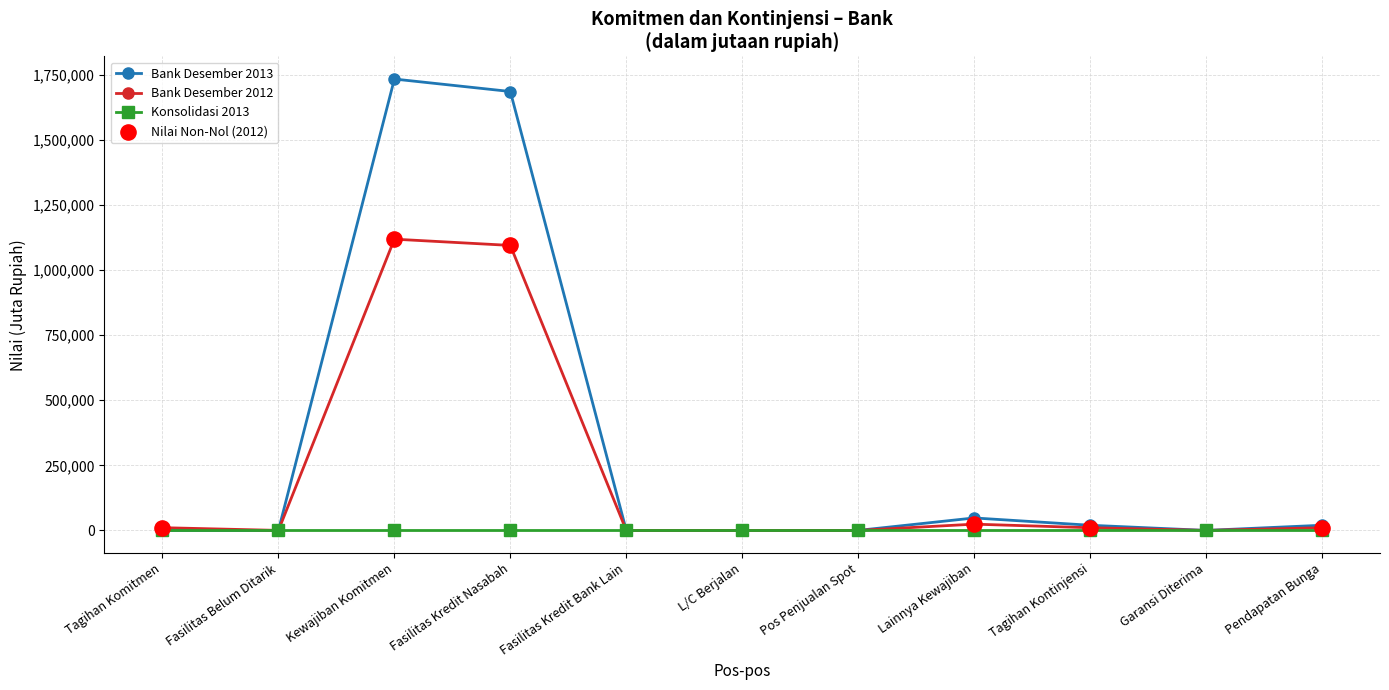

Where is the first local maximum for Bank Desember 2013?

Kewajiban Komitmen